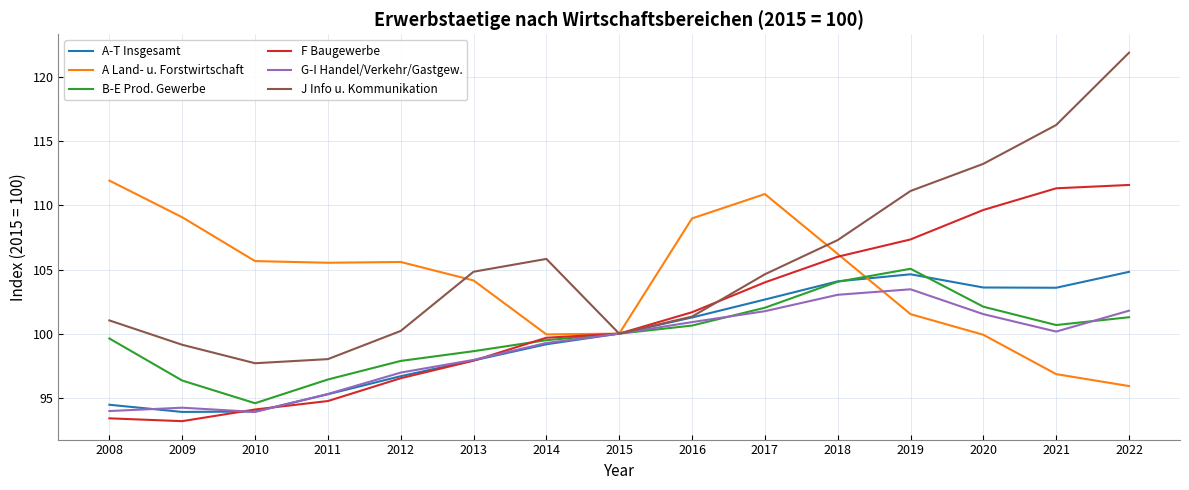

At which category is the sum across all series the highest?

2022